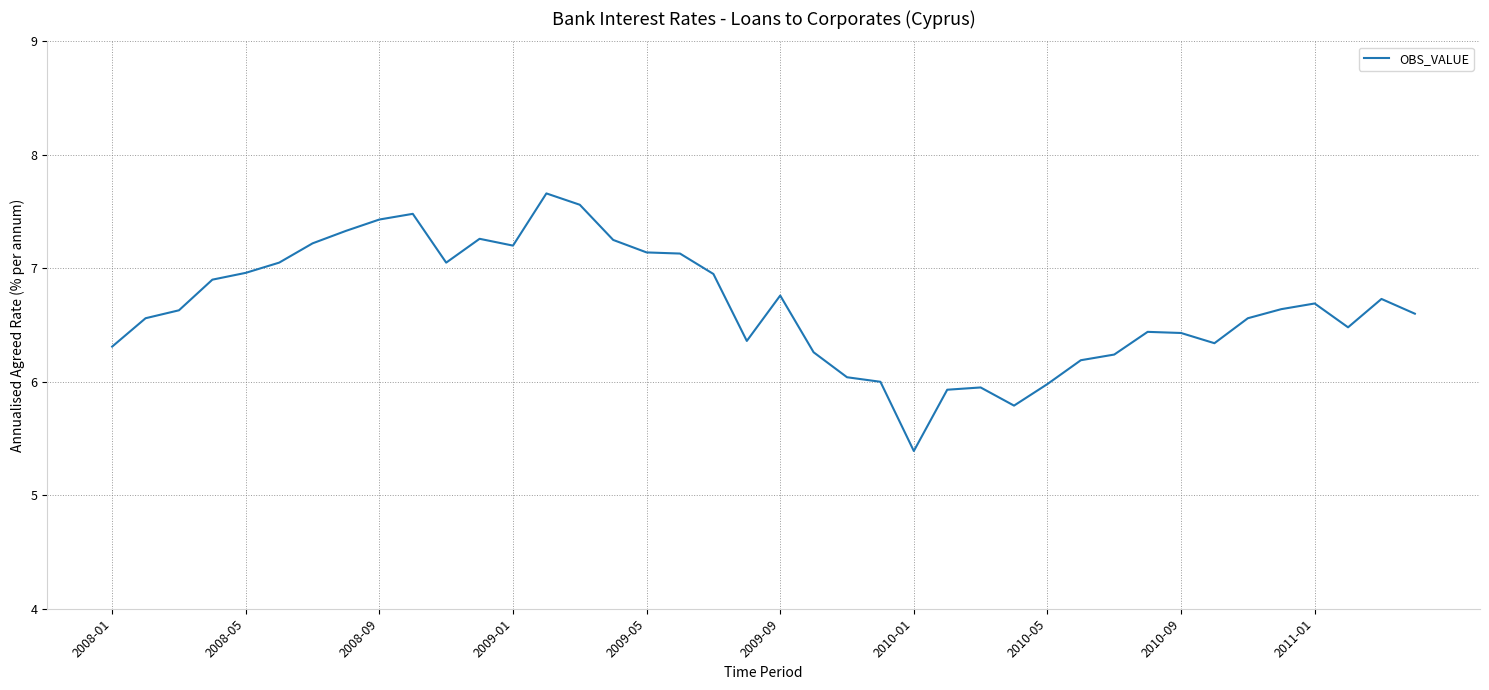

What is the difference between the maximum and minimum values?

2.3